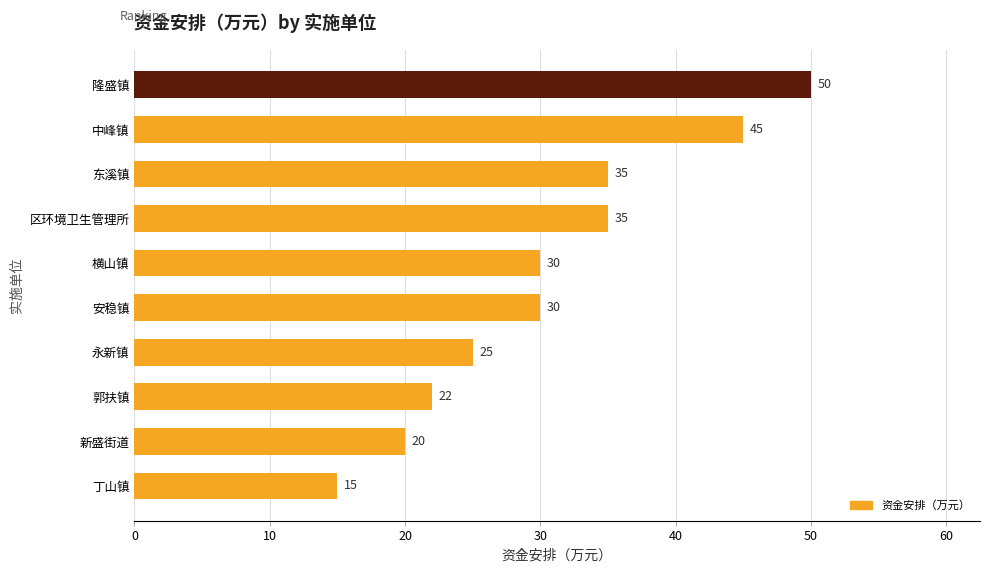

Are the bars grouped side by side (vs. stacked)?

No